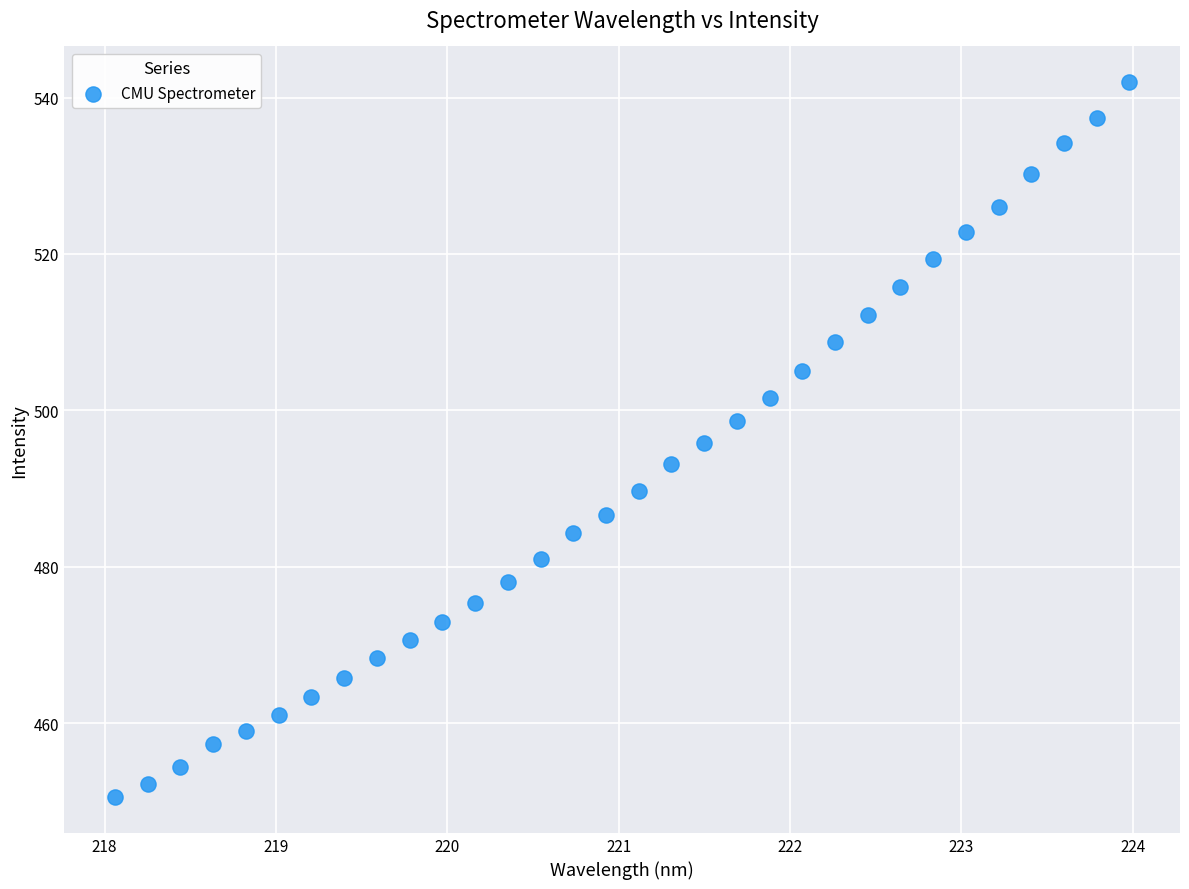

What is the range of Y values (max minus min)?

91.4